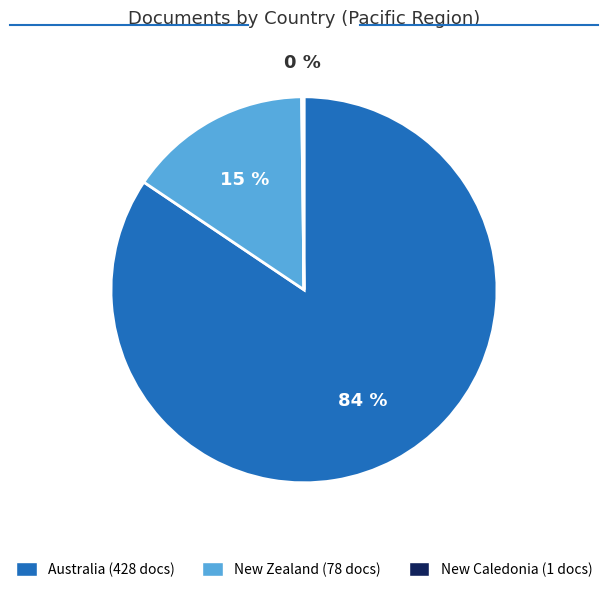

To the nearest percent, what is the combined percentage of Australia and New Zealand?

100%